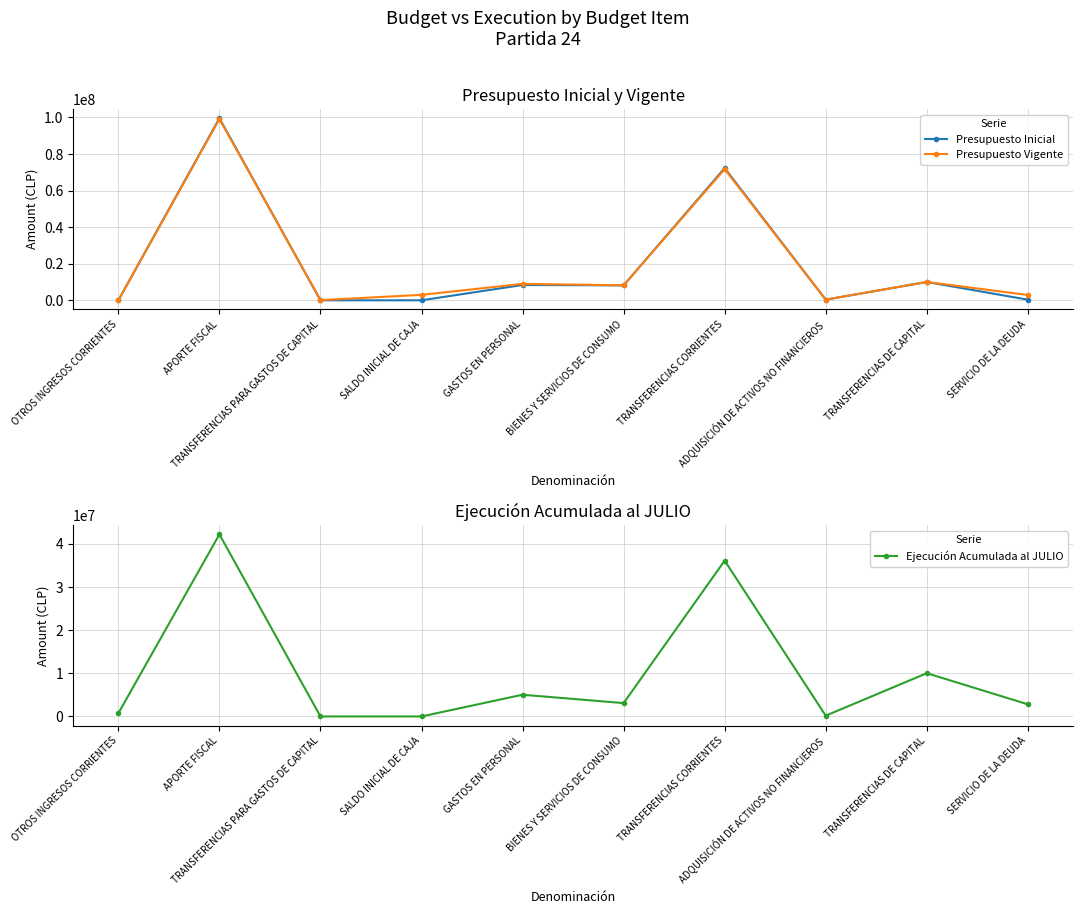

What is the average value of the Presupuesto Inicial series?

19919431